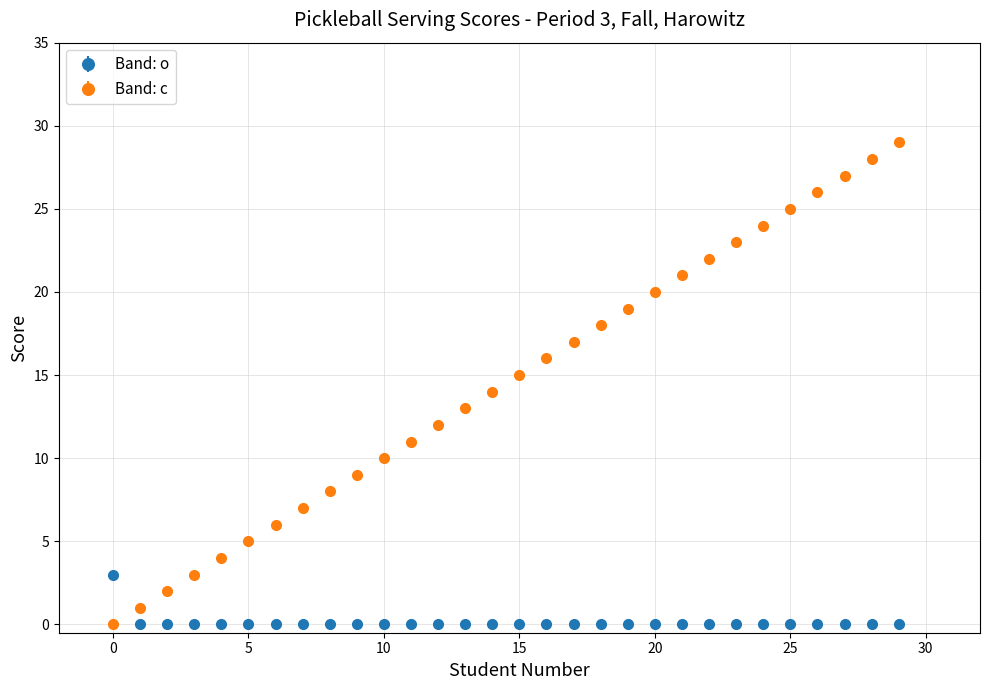

Which series has the largest total across all categories?

Band: c